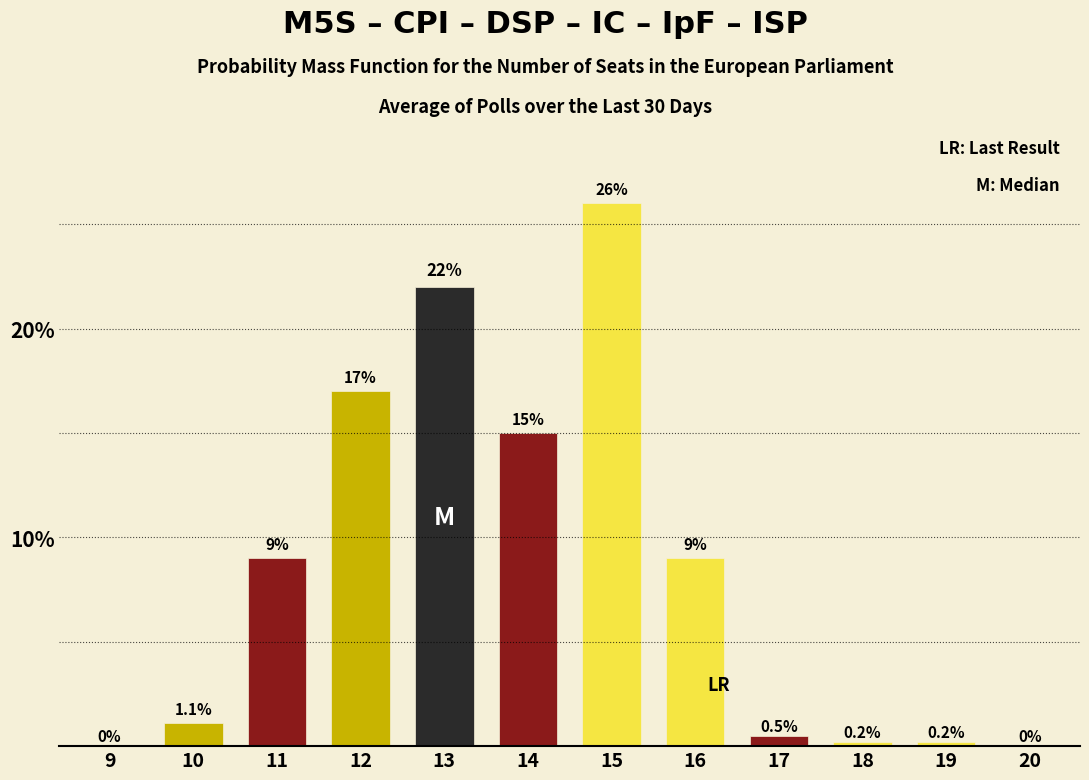

Reading right to left, transcribe all the data shown in this chart.

20=0.0	19=0.2	18=0.2	17=0.5	16=9.0	15=26.0	14=15.0	13=22.0	12=17.0	11=9.0	10=1.1	9=0.0